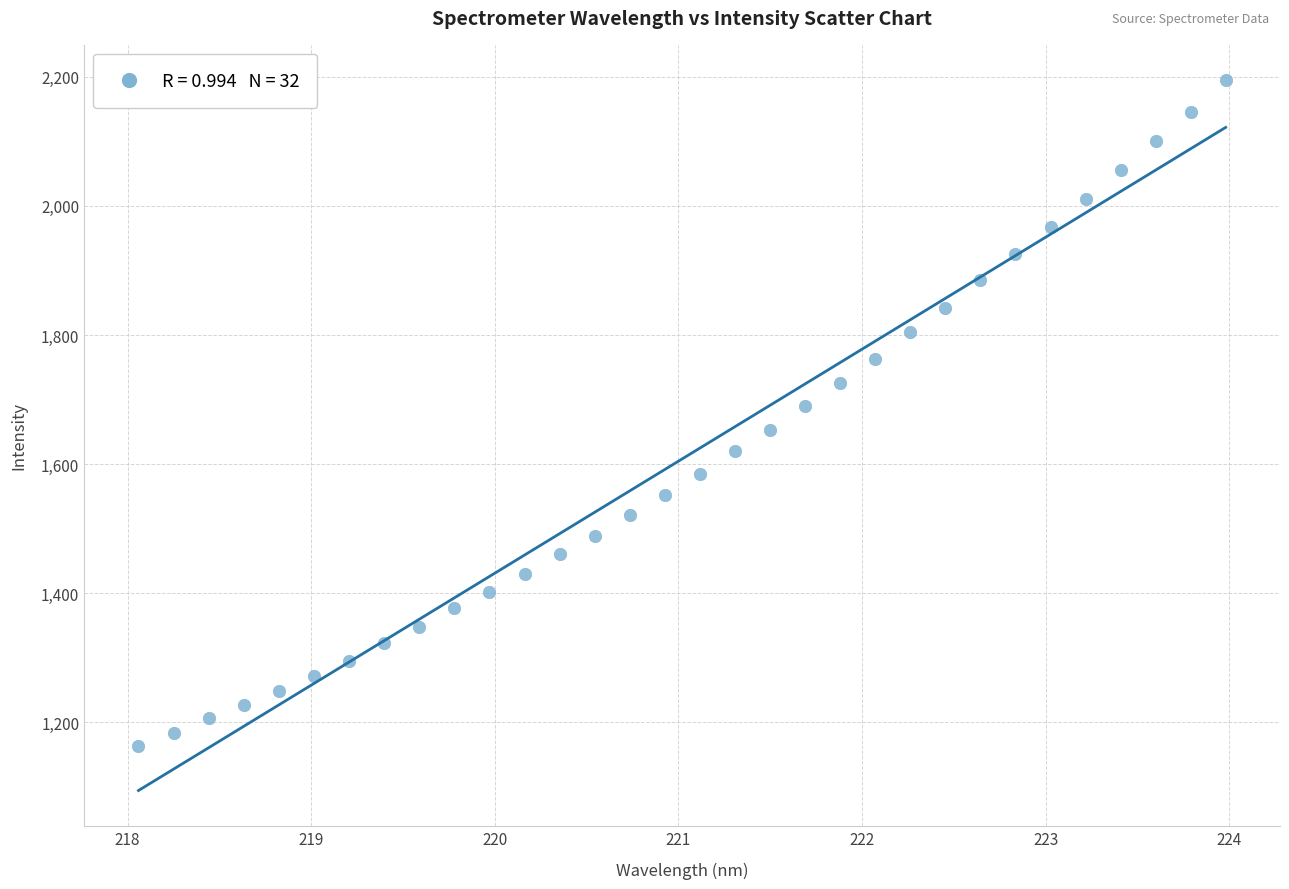

What is the range of Y values (max minus min)?

1031.3